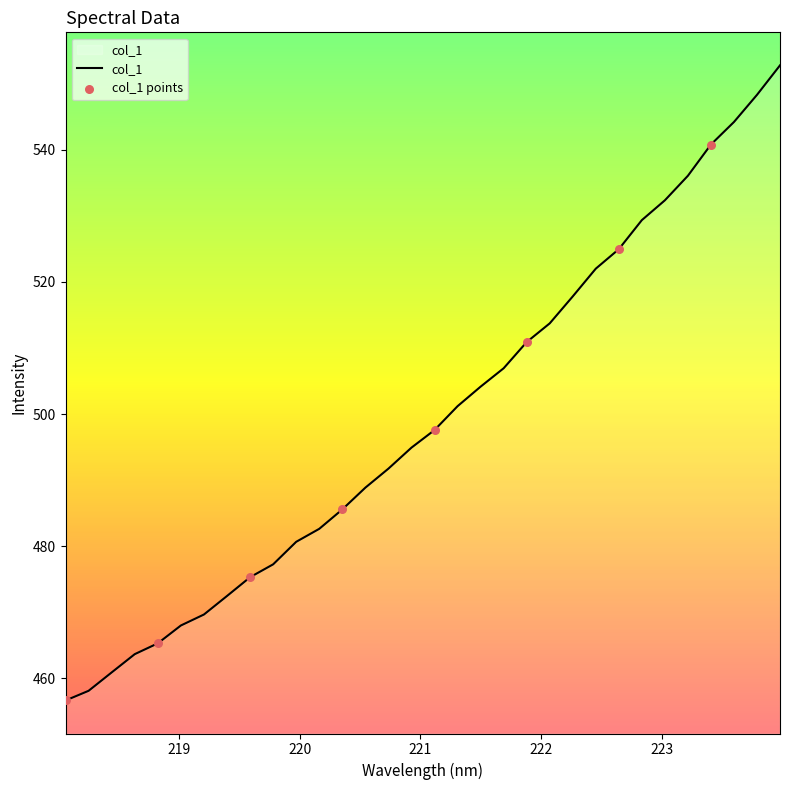

What is the maximum value shown in the chart?

552.8